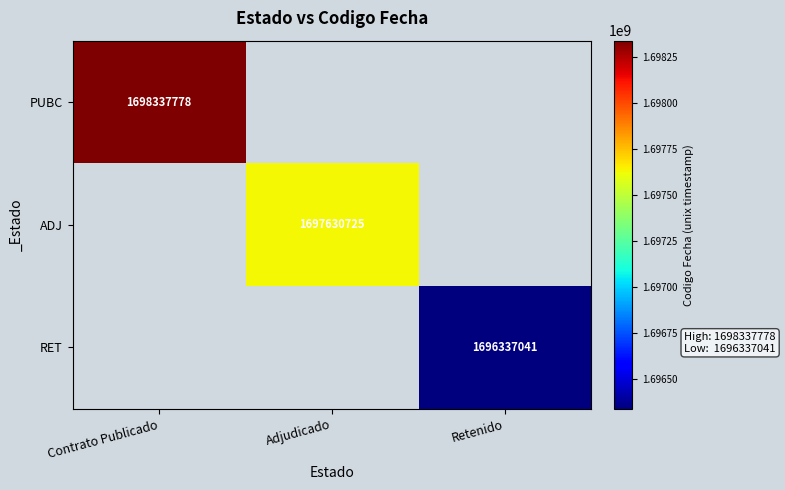

Is it true that ADJ equals 1162500319 at Adjudicado?

False